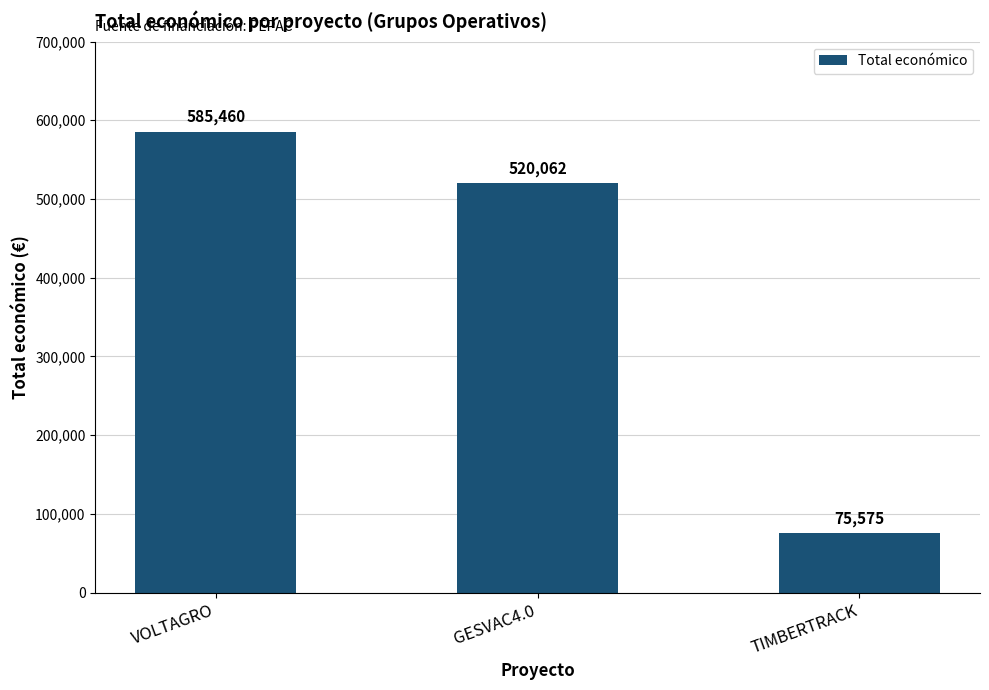

How many values are between 75575 and 585460?

3